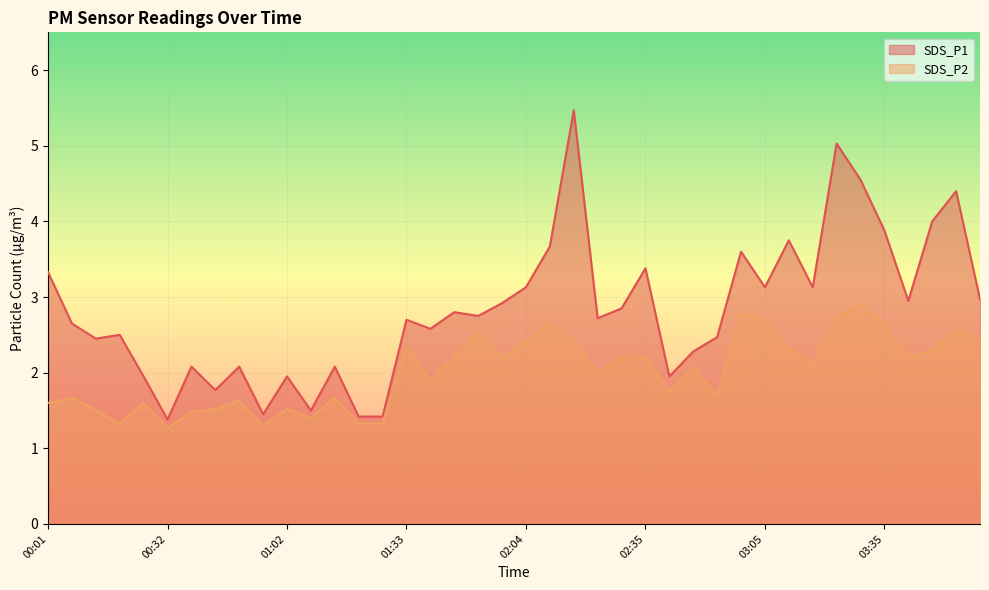

At which category is the sum across all series the highest?

02:16